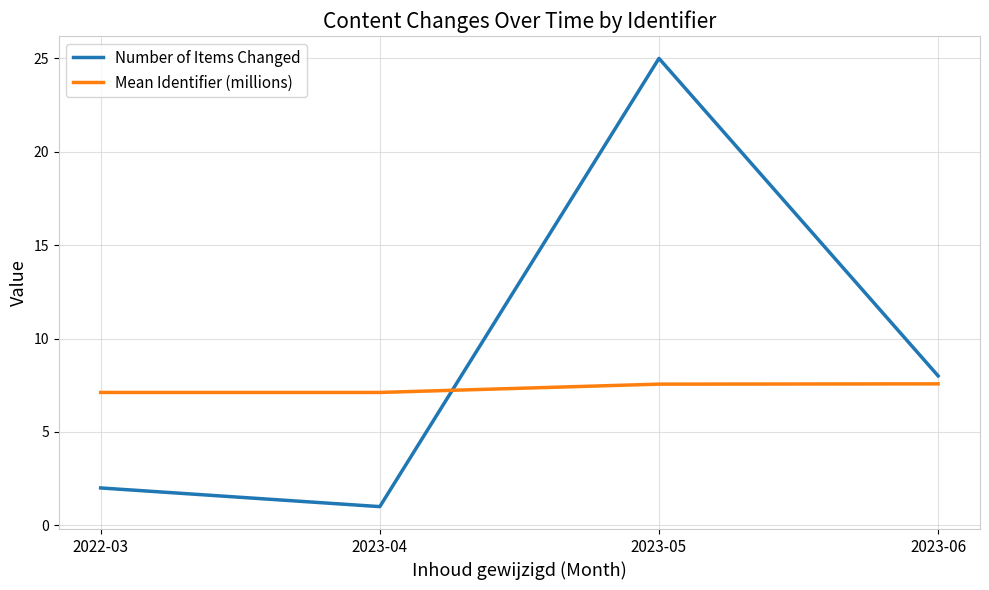

The value of Number of Items Changed at 2022-03 is 2.0. True or false?

True